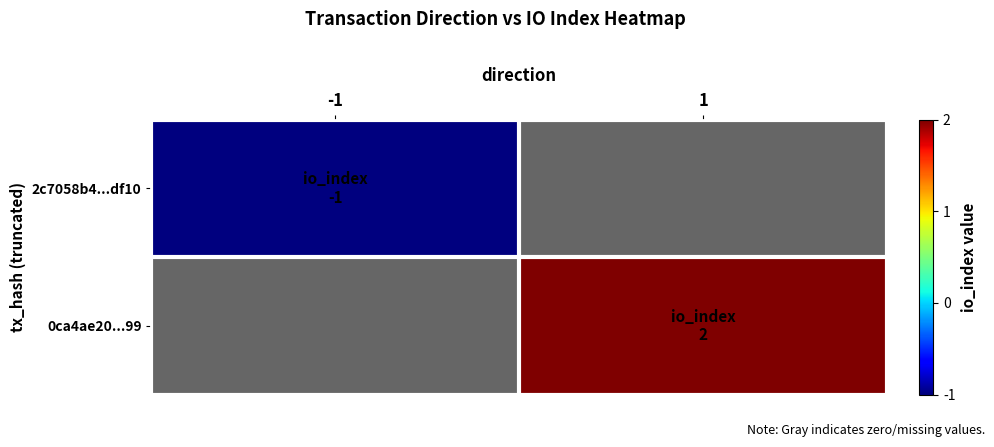

Reading left to right, transcribe all the data shown in this chart.

2c7058b4...df10: -1=-1	1=0
0ca4ae20...99: -1=0	1=2